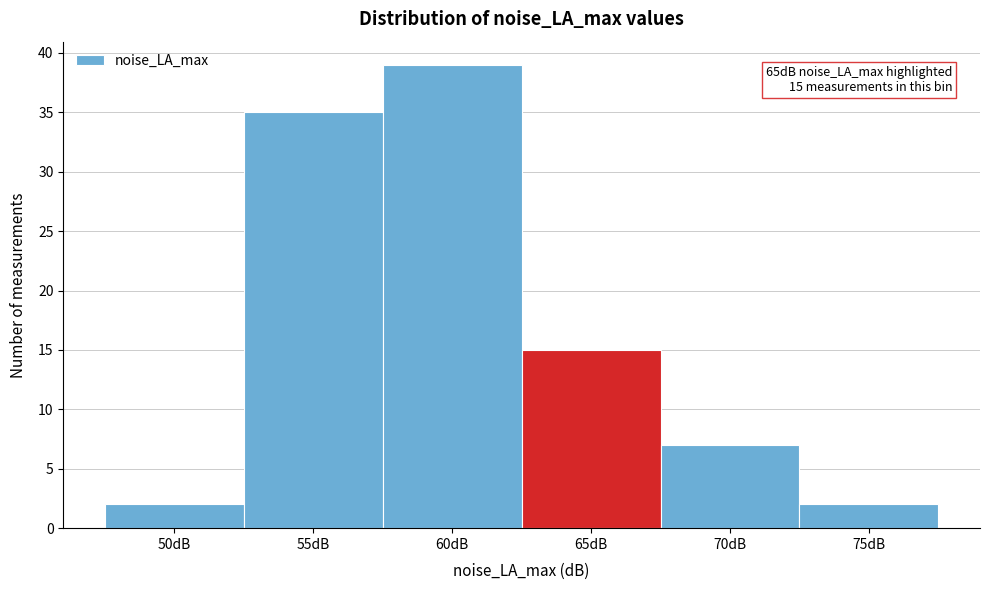

Reading right to left, extract all data points from this chart.

2	7	15	39	35	2